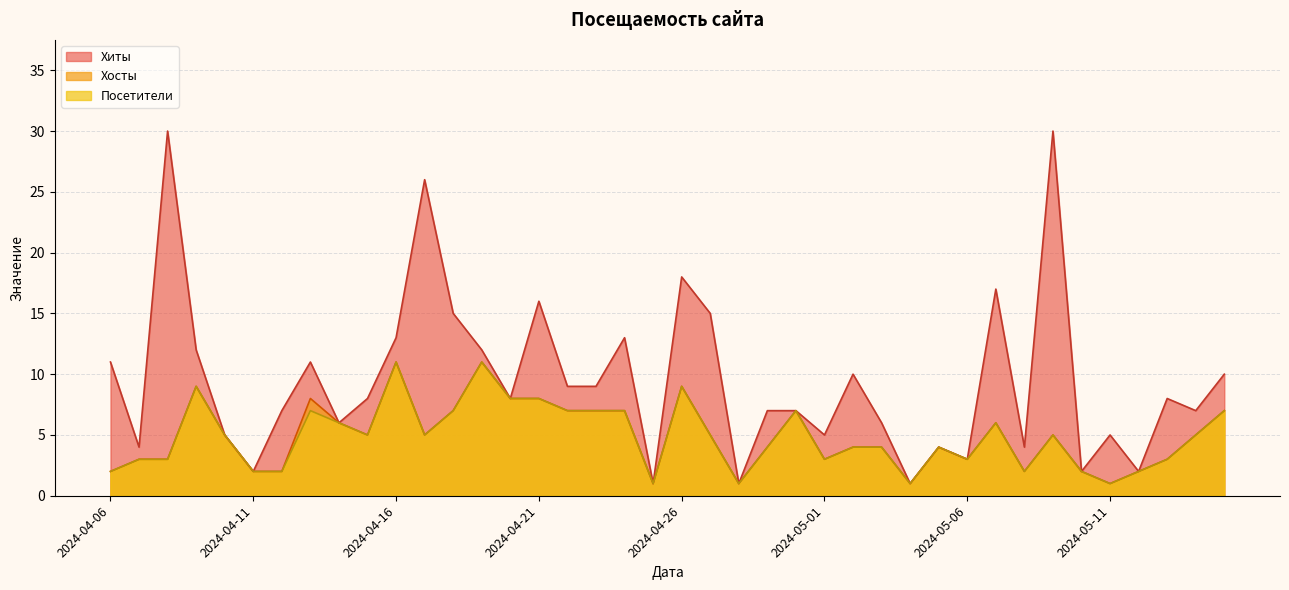

Which category has the highest value across all series?

2024-05-09